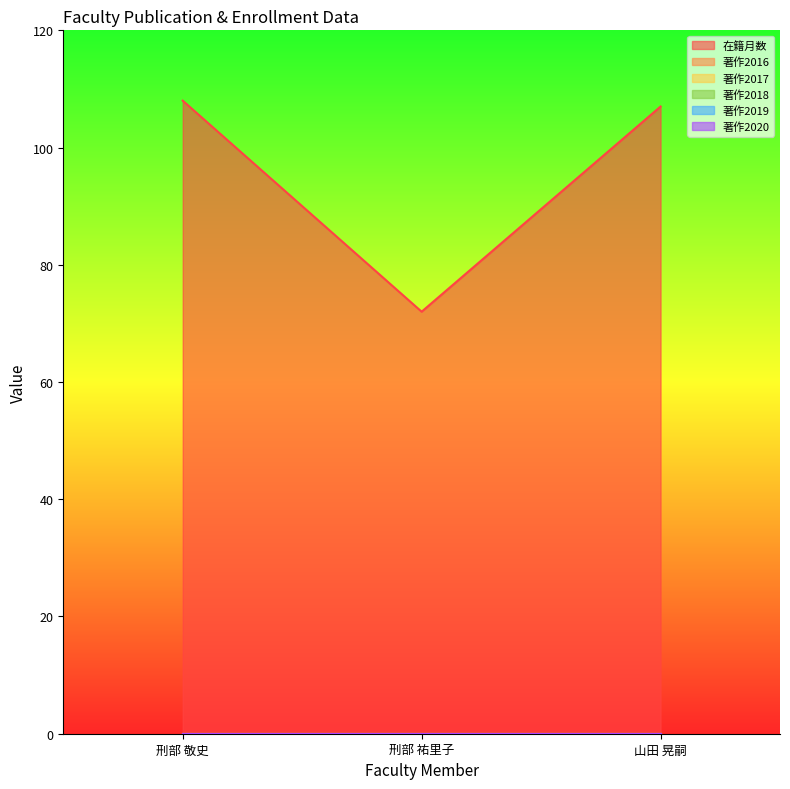

At which category is the sum across all series the highest?

刑部 敬史